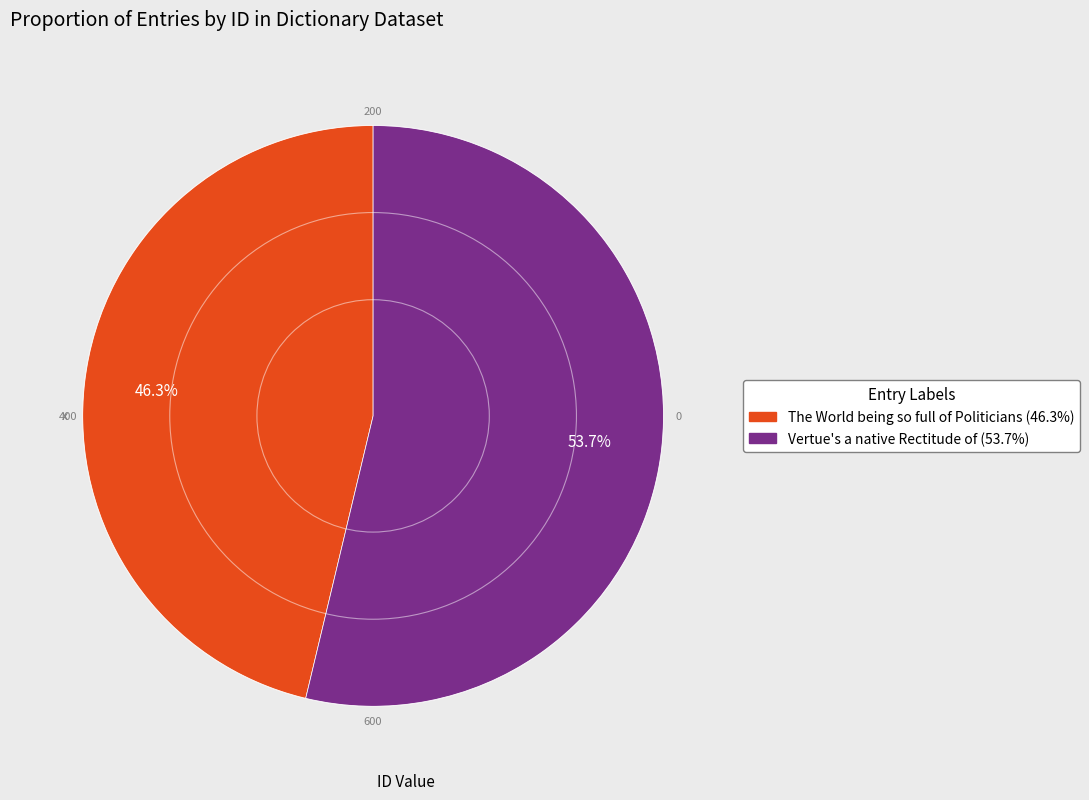

How many slices are in this pie chart?

2